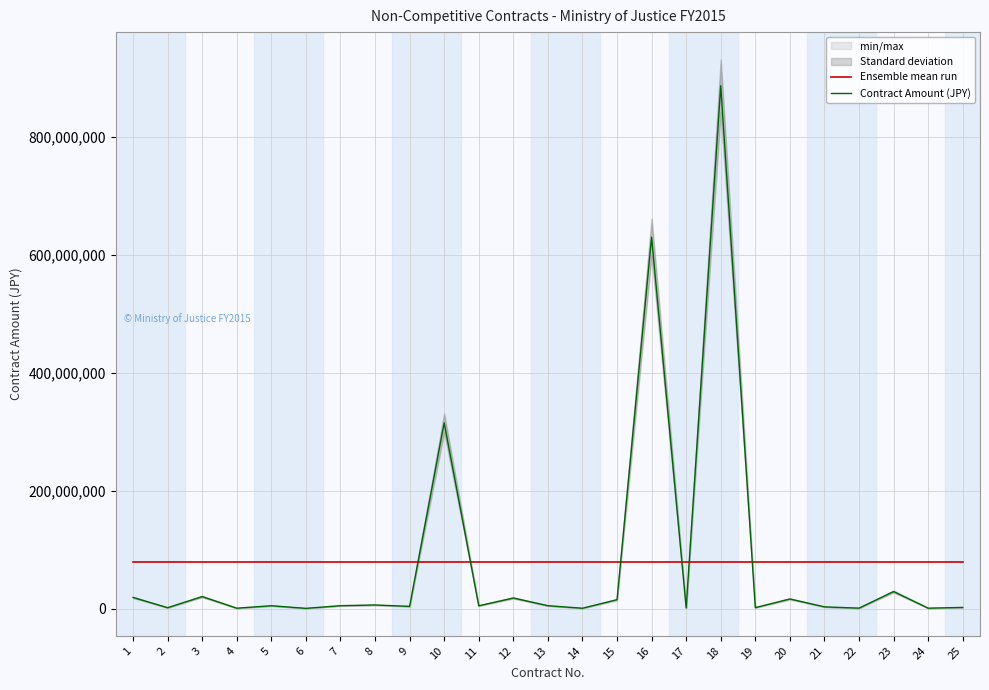

What value does the Ensemble mean run series have at 19?

80094905.7